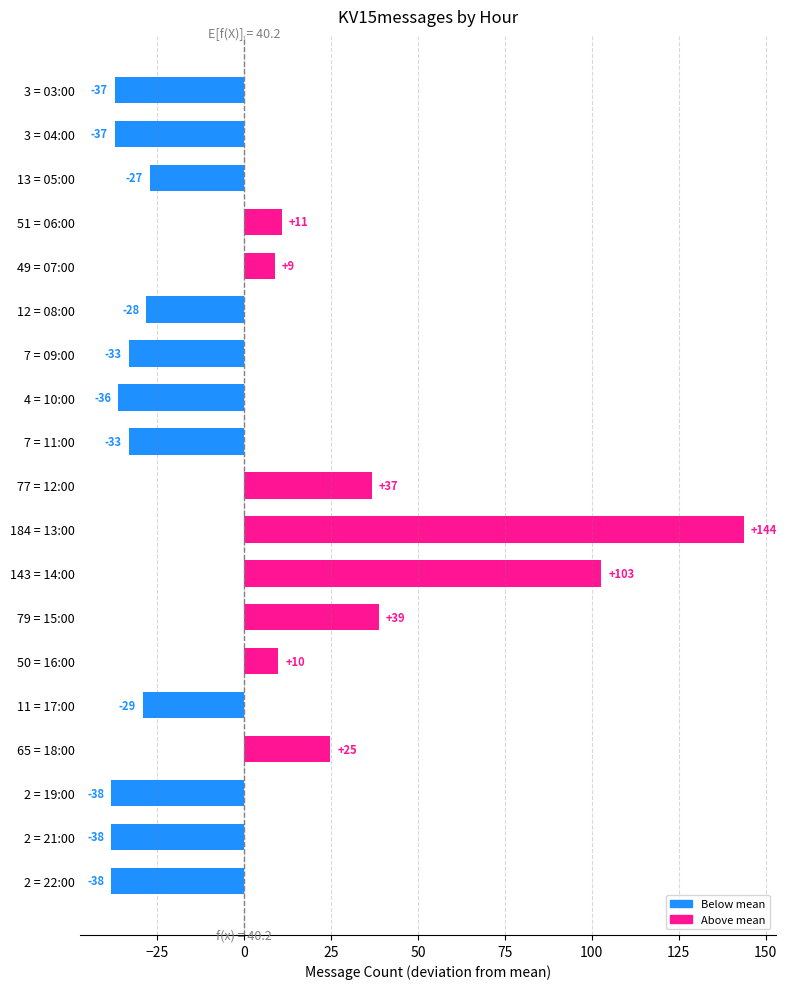

How many bars are there in total?

19